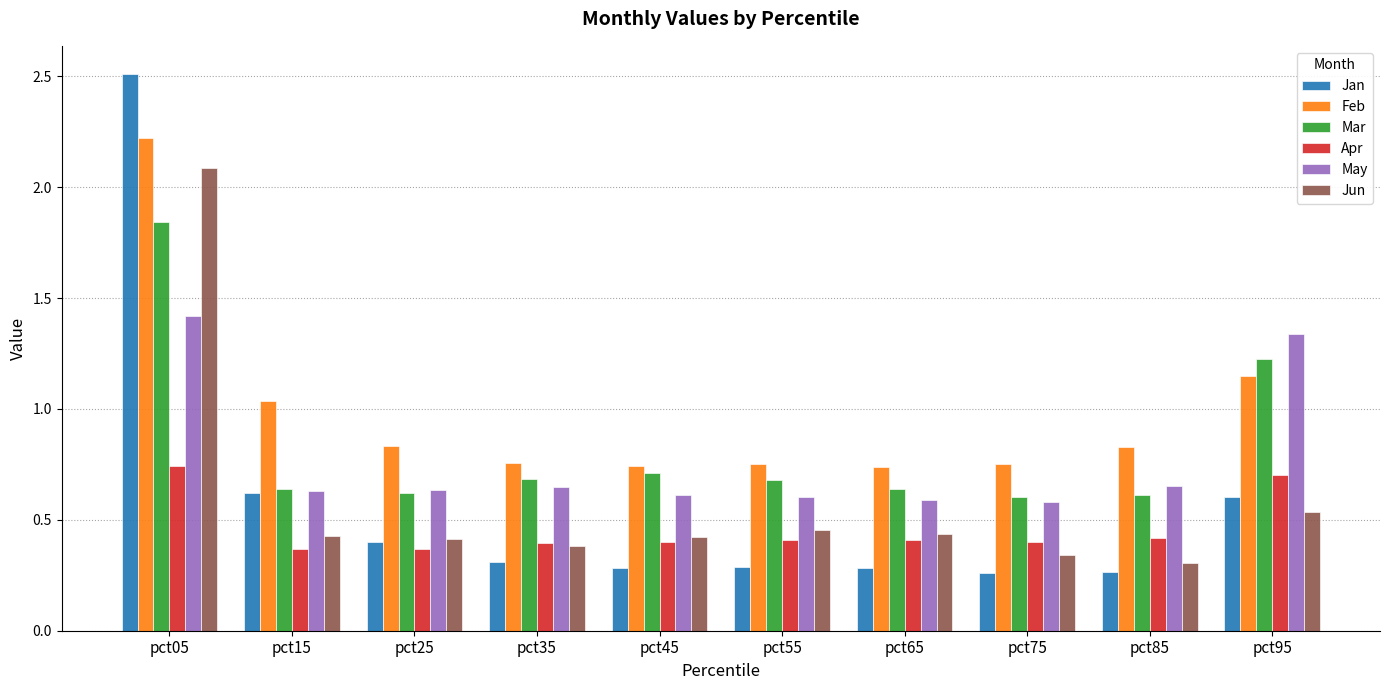

The Mar series shows 1.1 at pct55. True or false?

False